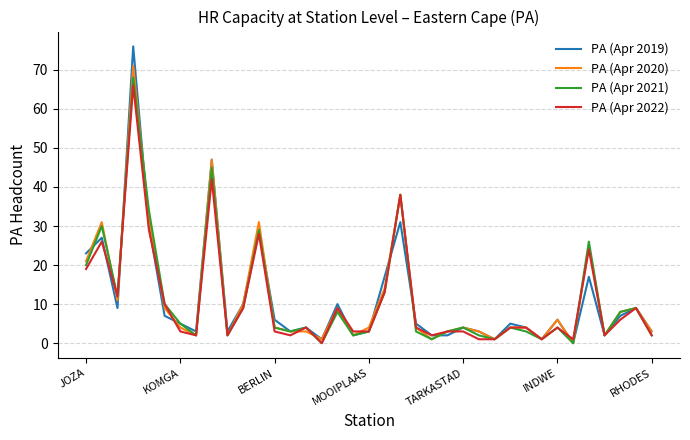

Which series has the widest spread of values?

PA (Apr 2019)